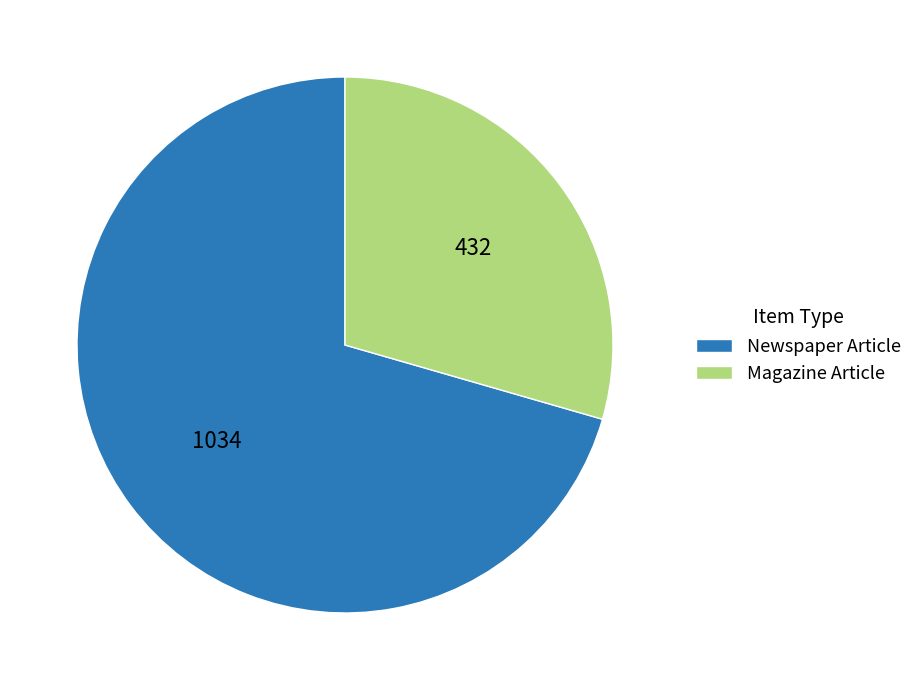

Rank the categories by value from highest to lowest.

Newspaper Article, Magazine Article